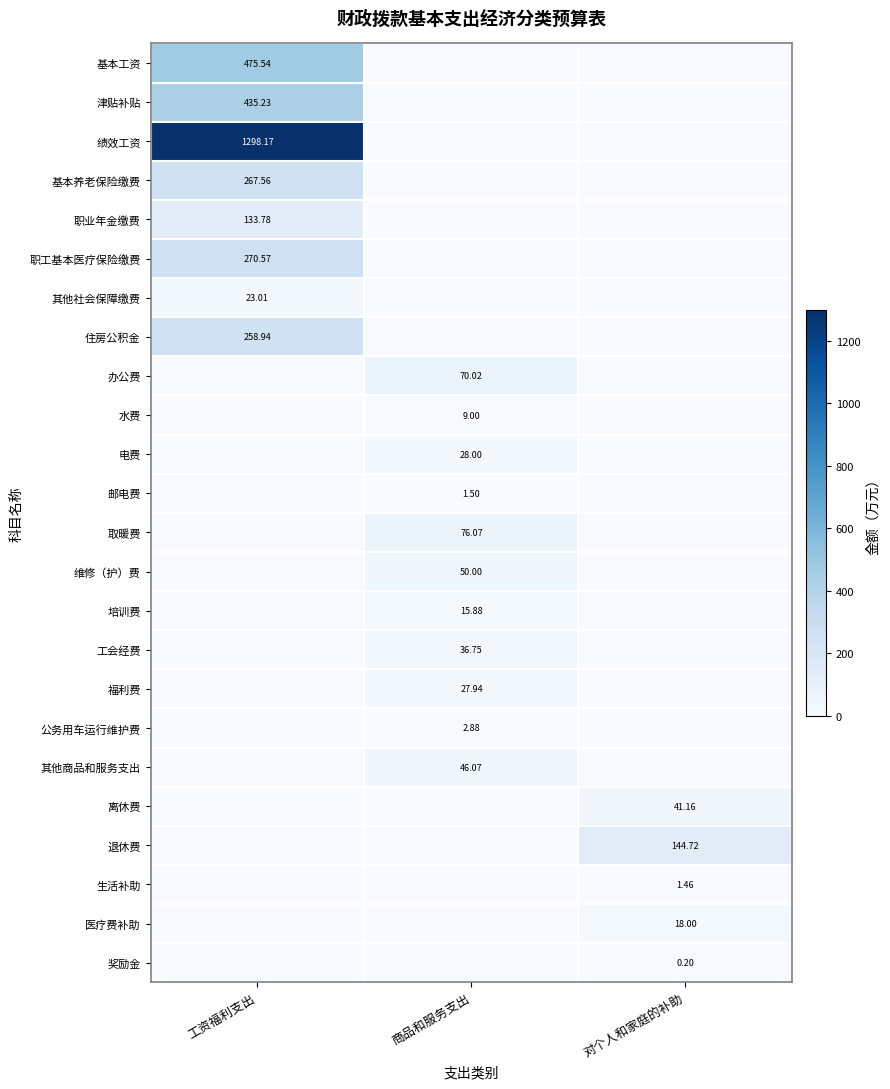

What is the difference between the maximum and minimum values in the 其他社会保障缴费 series?

23.0